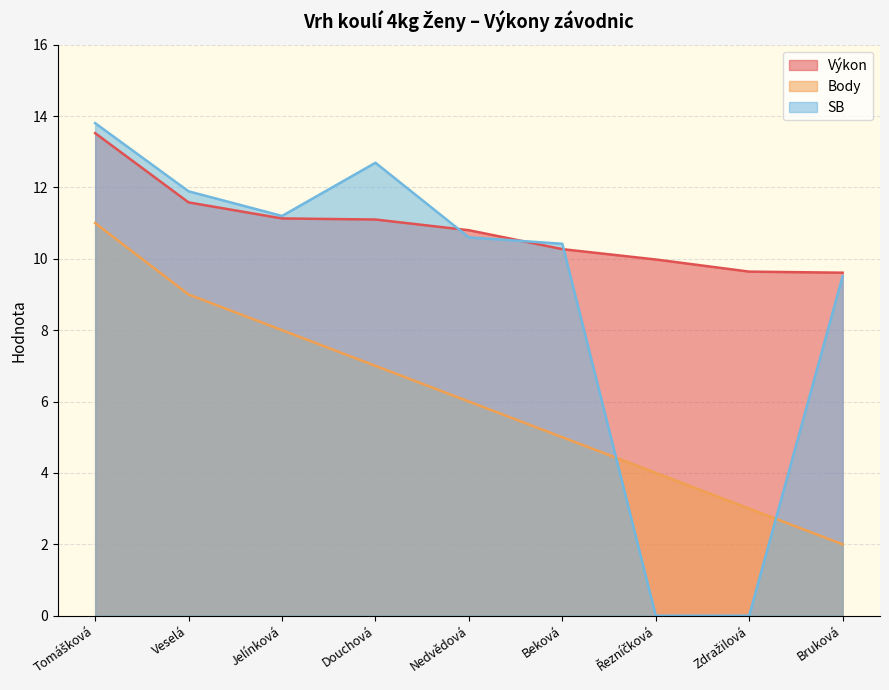

Does the chart display data point markers on the line(s)?

No